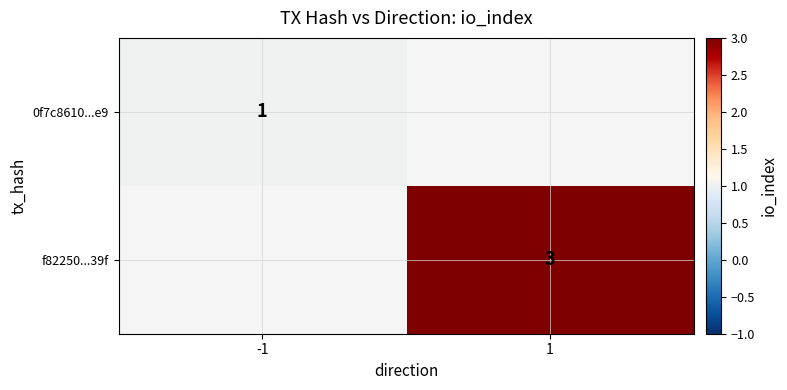

True or false: 0f7c8610...e9 has a value of 2 at -1.

False